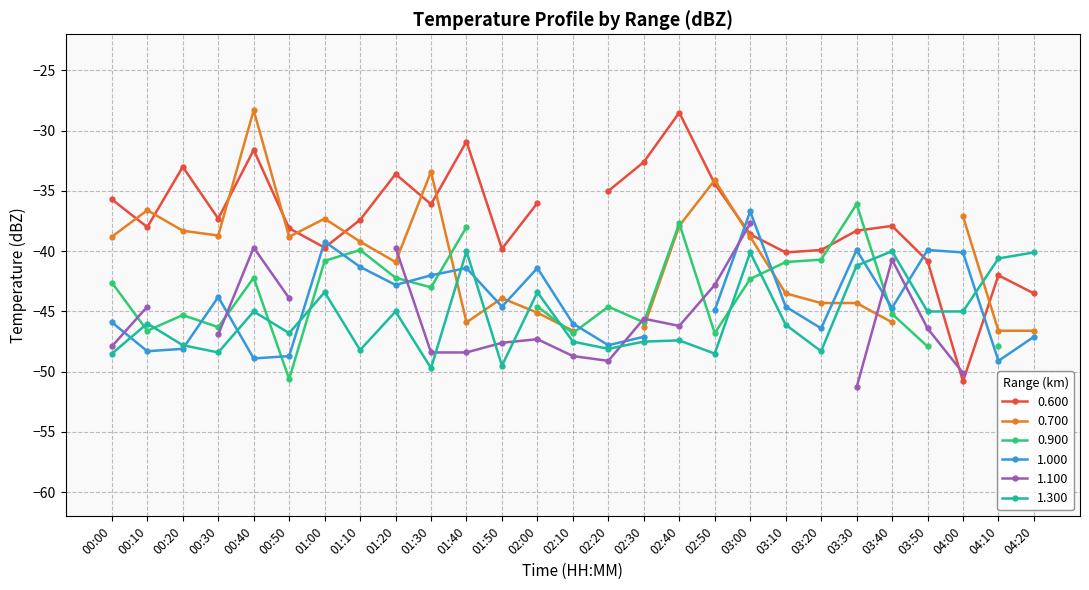

Between 00:00 and 00:20, which is larger?

00:20